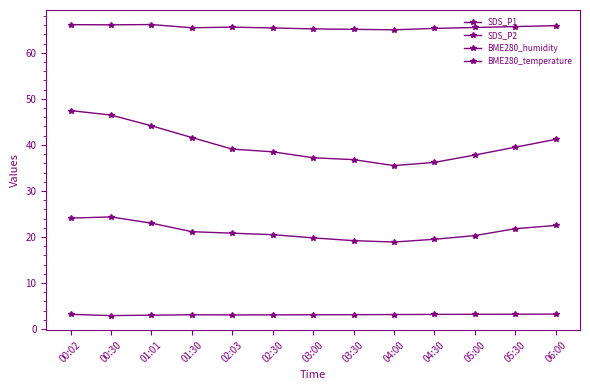

True or false: BME280_humidity and SDS_P2 cross at least once.

False